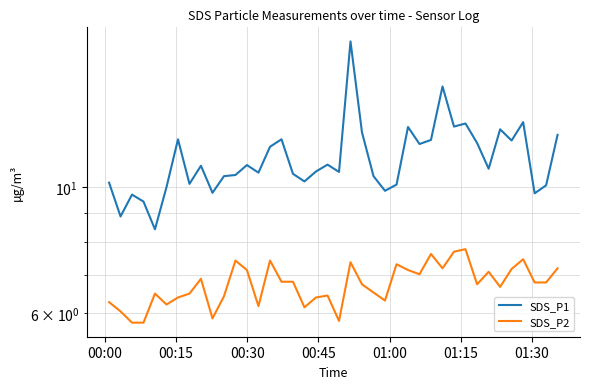

What is the sum of all SDS_P2 values?

270.1